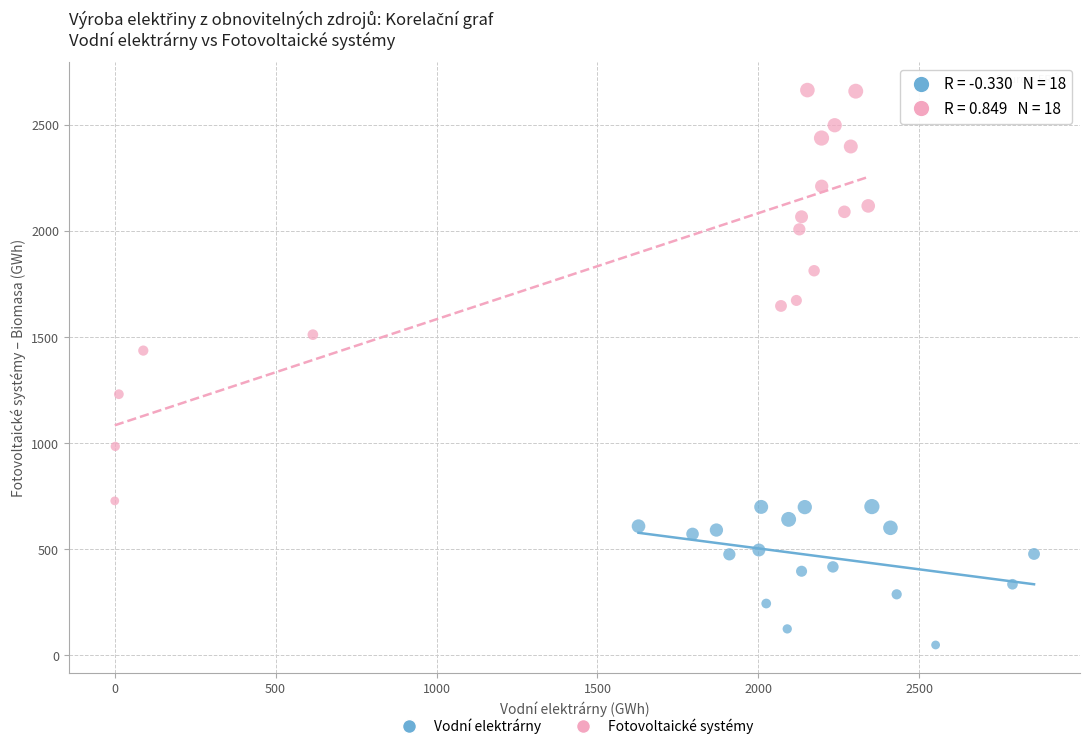

Which series contains the highest Y value?

Fotovoltaické systémy